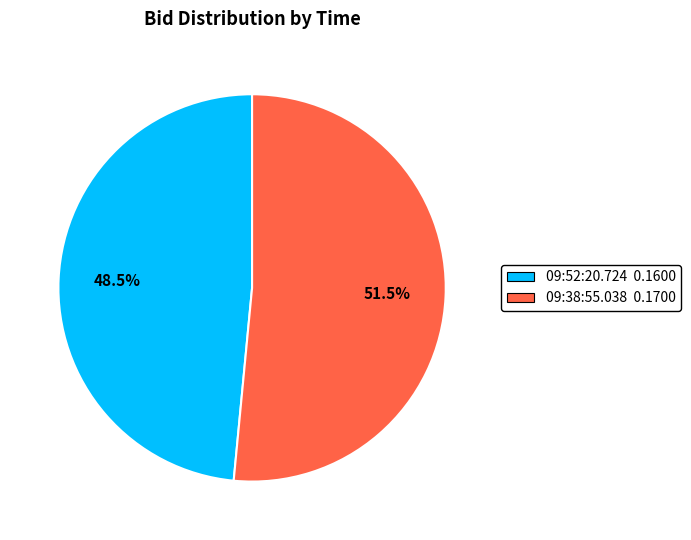

How much of the chart is everything except 09:38:55.038?

48.5%